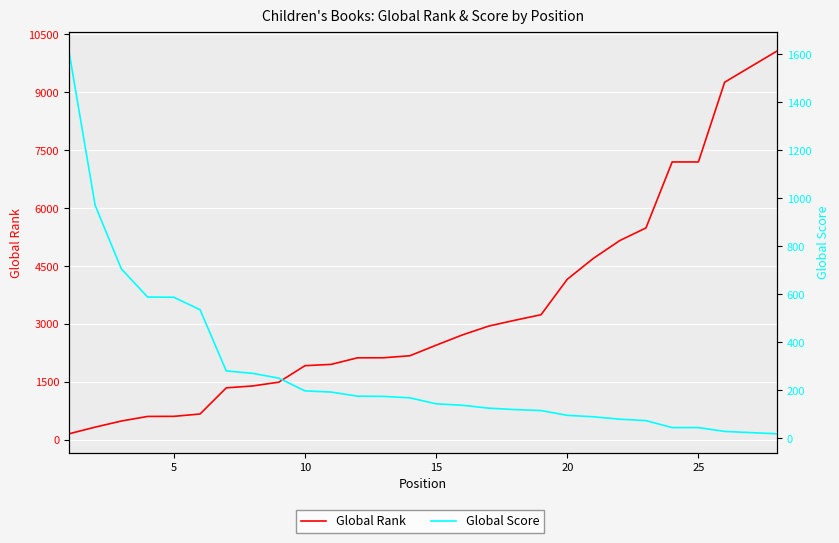

Rank the series by their average value, from lowest to highest.

Global Score, Global Rank